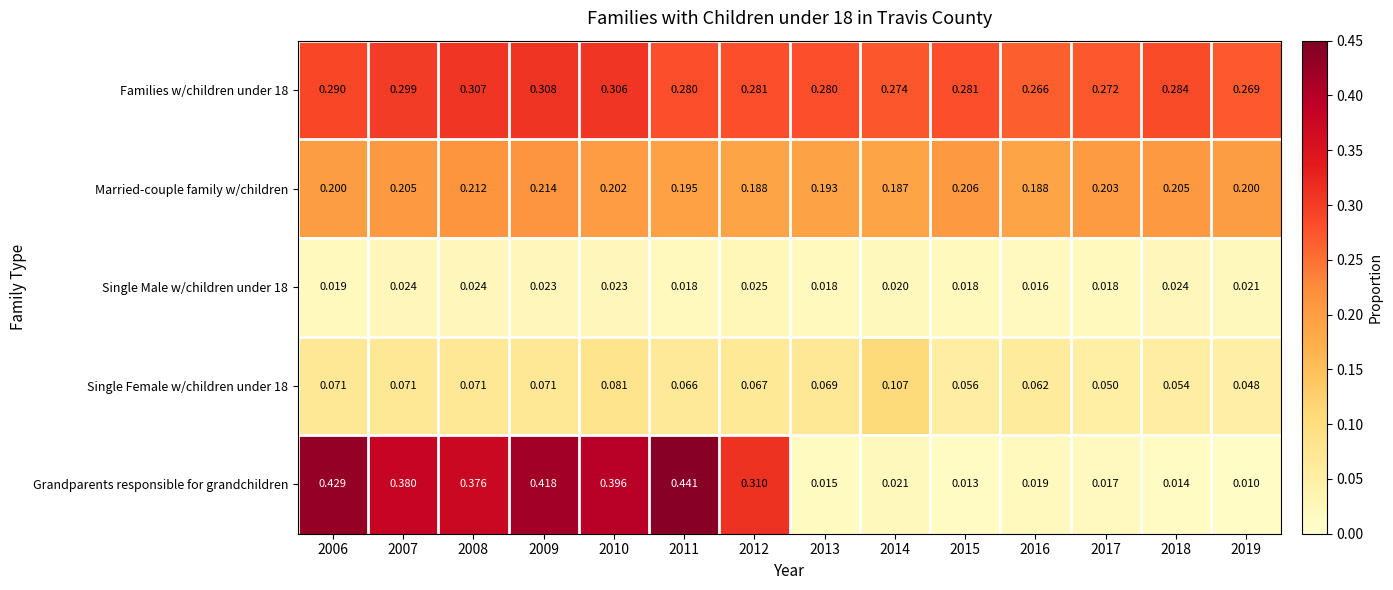

Between 2012 and 2017, which series saw the biggest shift?

Grandparents responsible for grandchildren